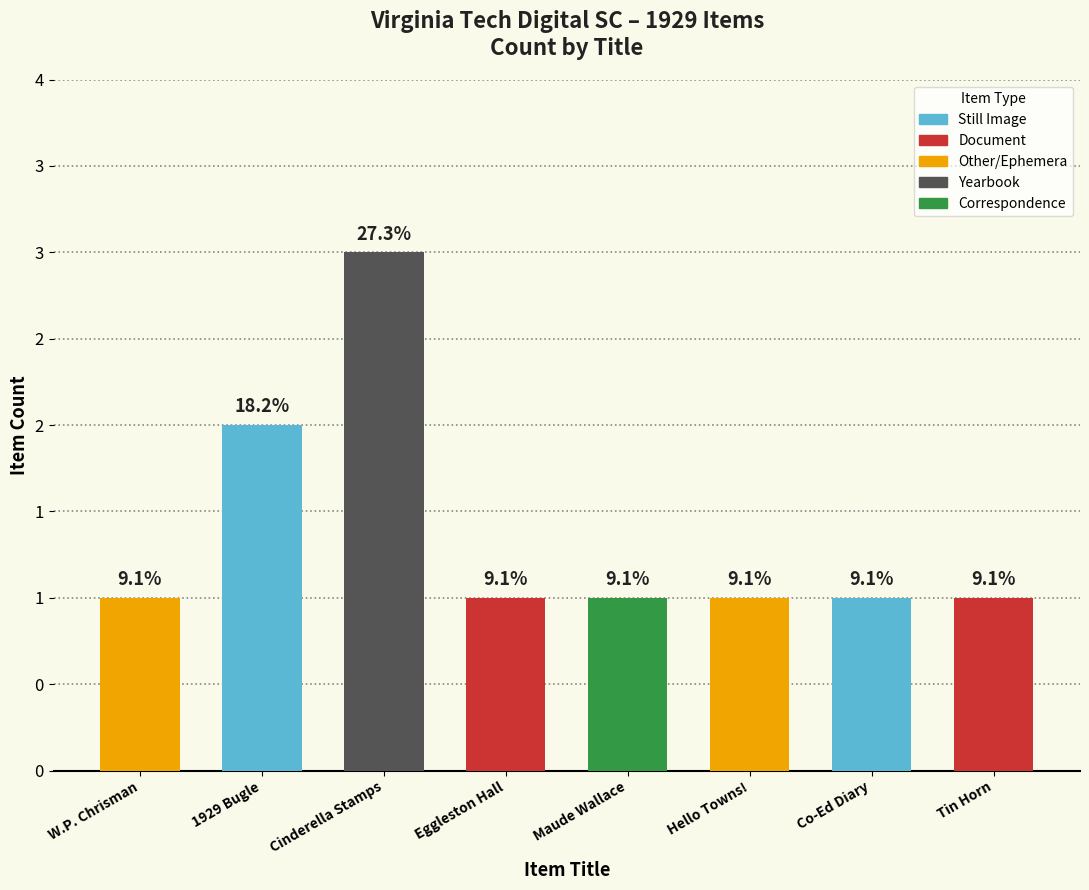

Reading left to right, list all the values displayed in this chart.

1	2	3	1	1	1	1	1